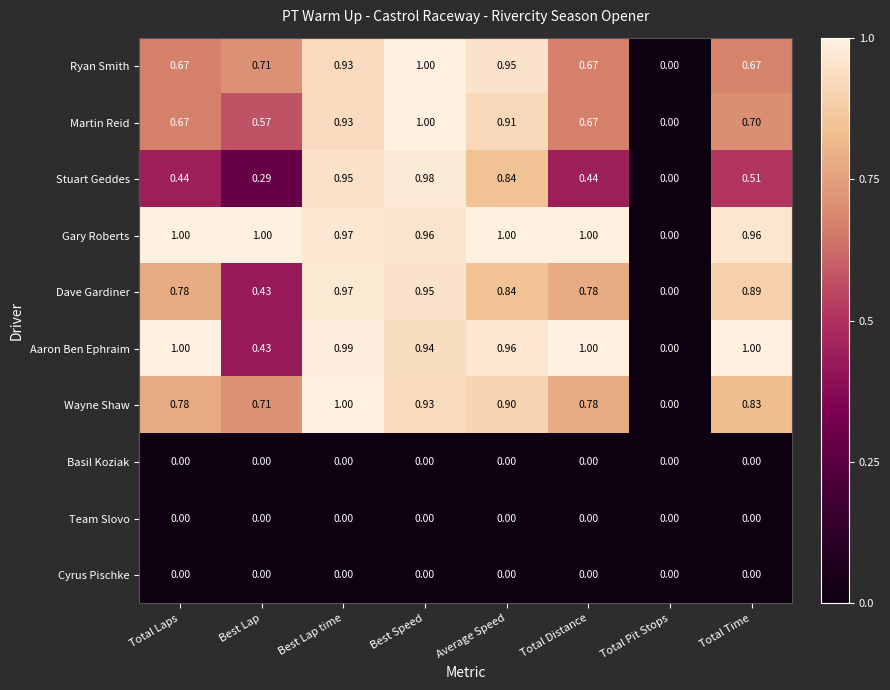

Which category has the lowest value in the Aaron Ben Ephraim series?

Total Pit Stops